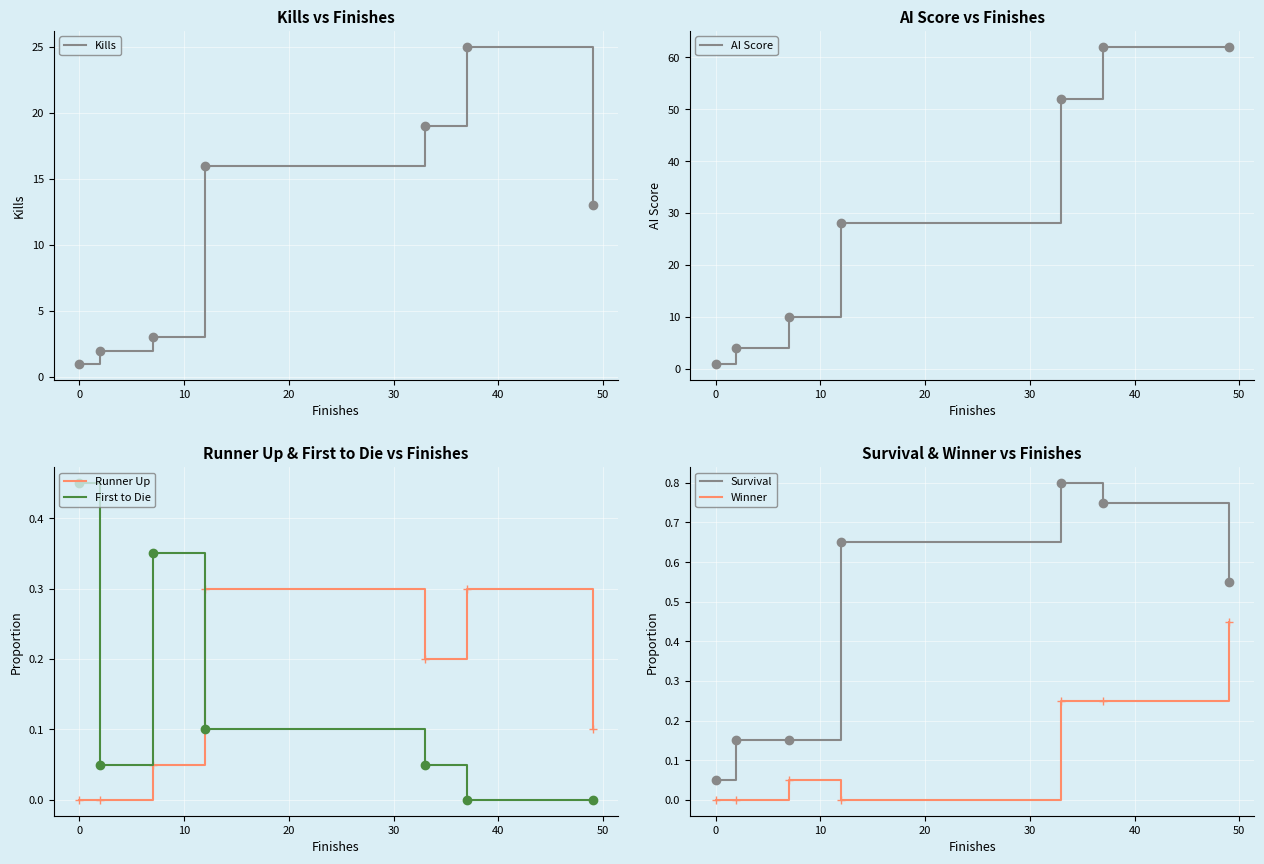

True or false: Kills has more than 1 interior local peaks.

False